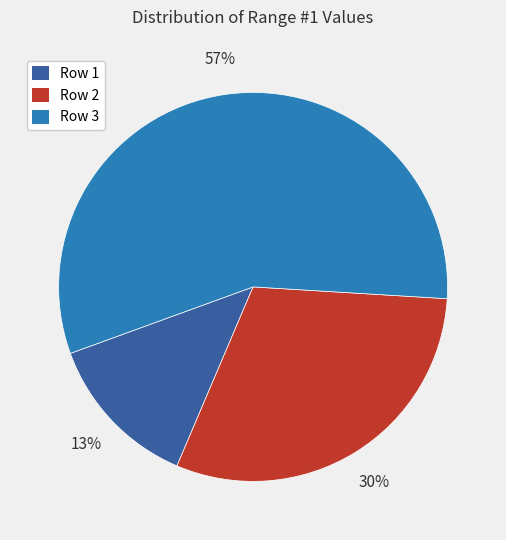

Do Row 2 and Row 1 together represent more than half of the pie?

No